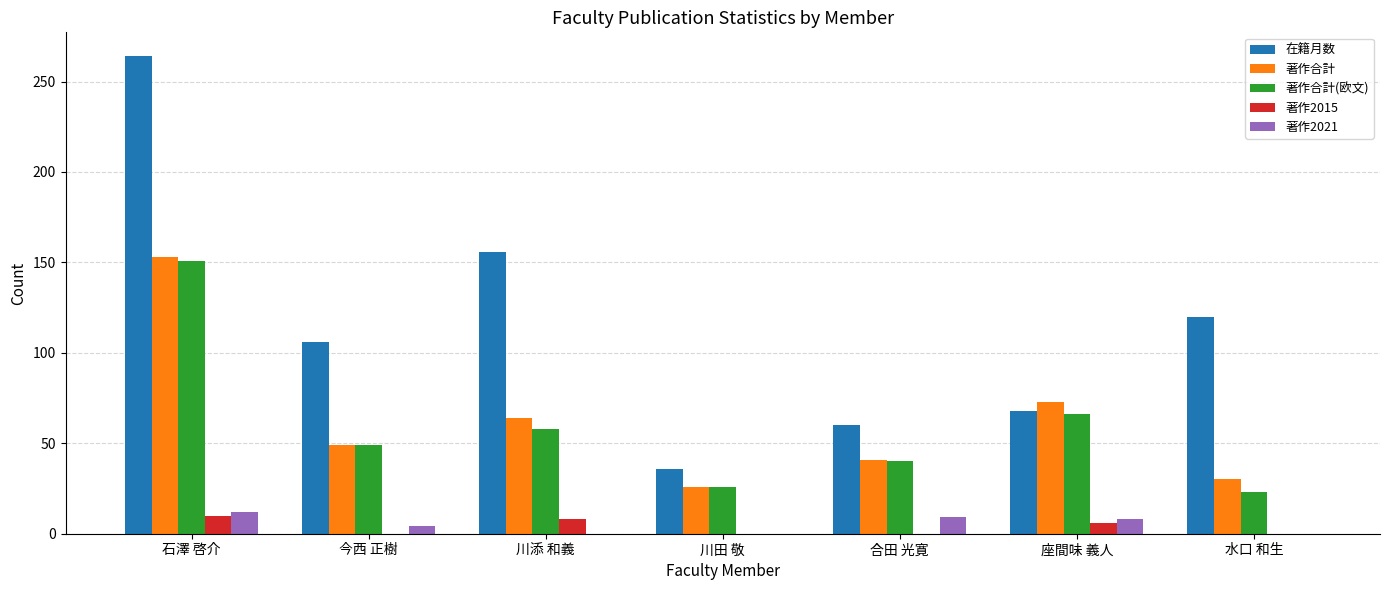

At which label is 著作合計 closest to 89?

座間味 義人